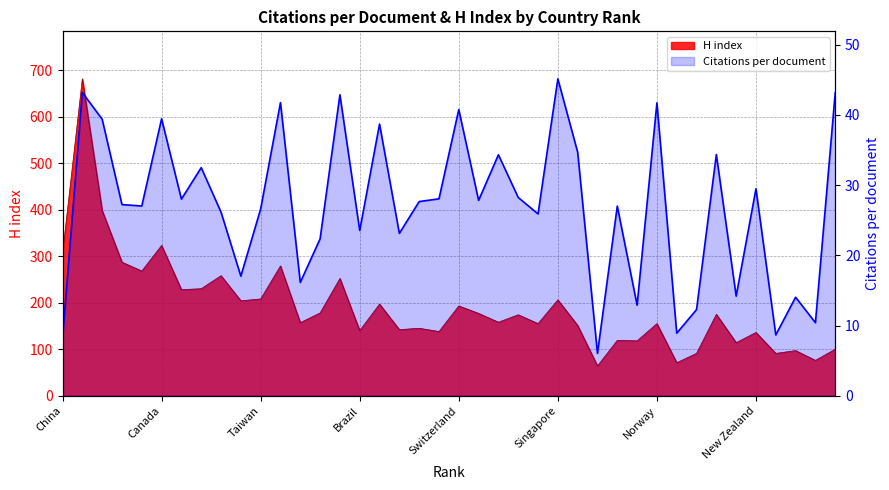

True or false: there are more than 2 points higher than both neighbors.

True